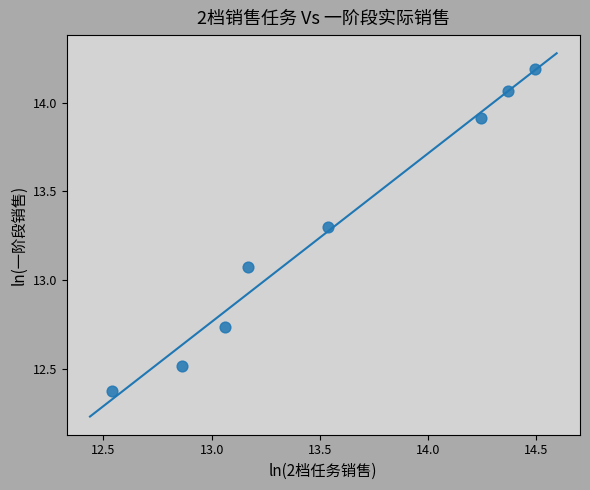

What is the average Y value?

13.3